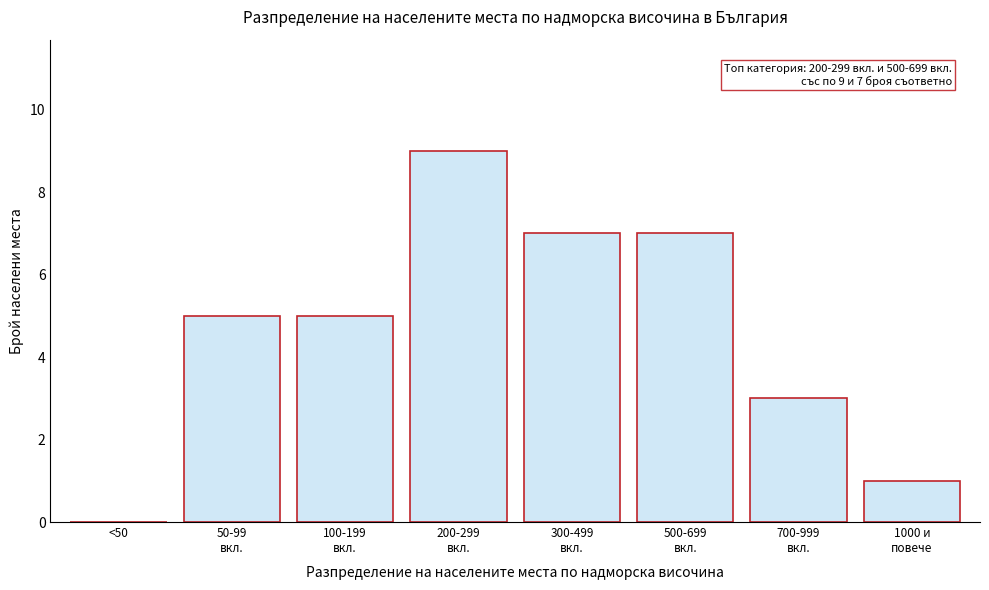

What is the greatest value displayed?

9